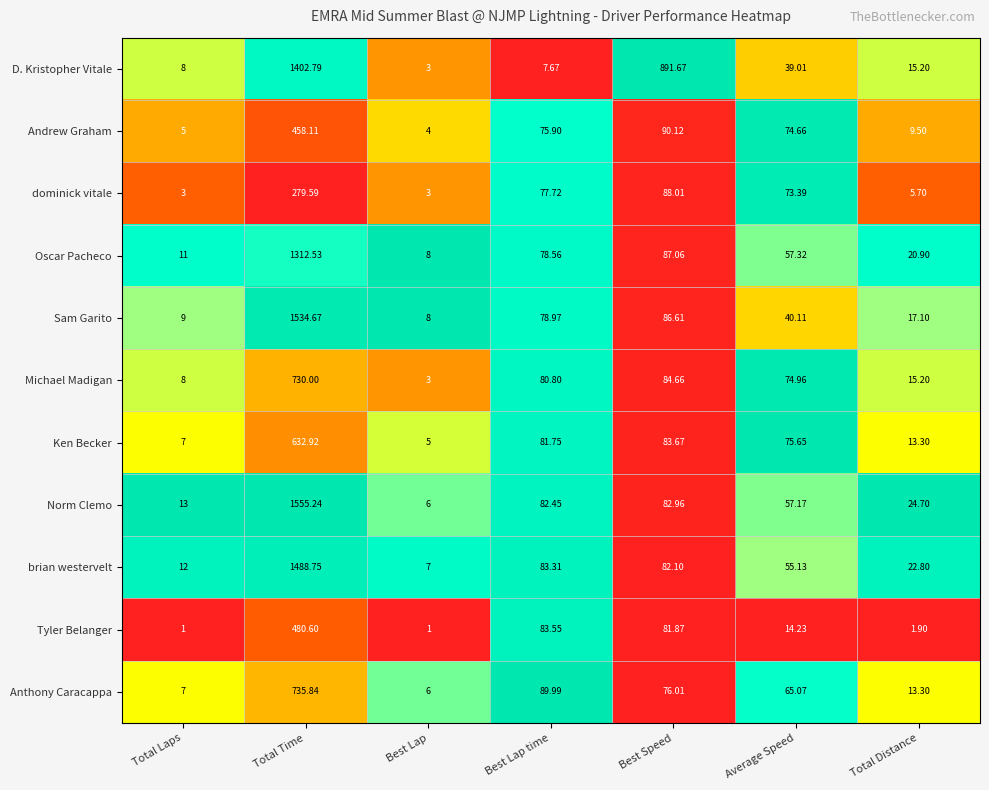

Which series has the largest total across all categories?

D. Kristopher Vitale